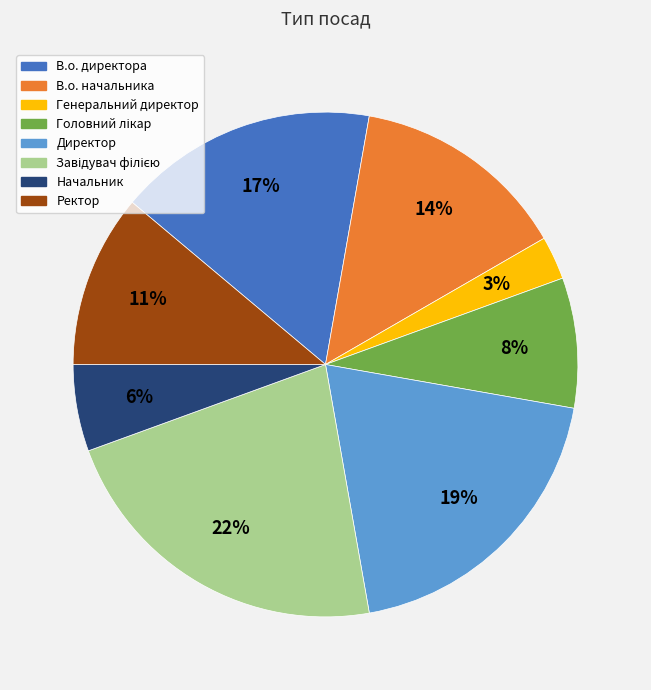

To the nearest percent, what percentage of the pie is В.о. начальника?

14%